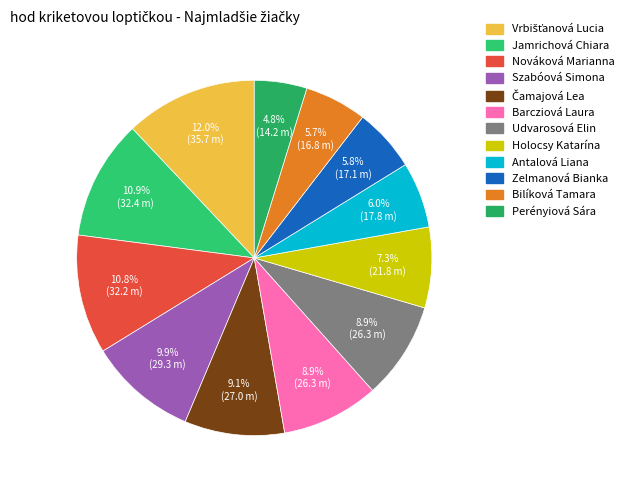

How many segments does this pie chart have?

12